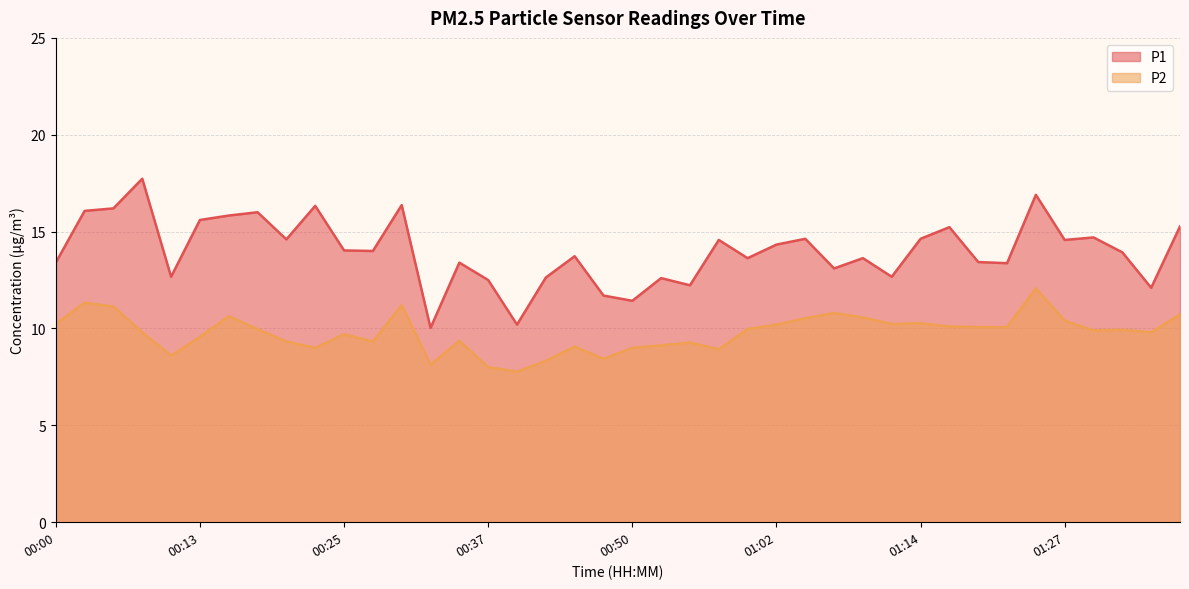

Between 00:10 and 01:22, which is larger?

01:22